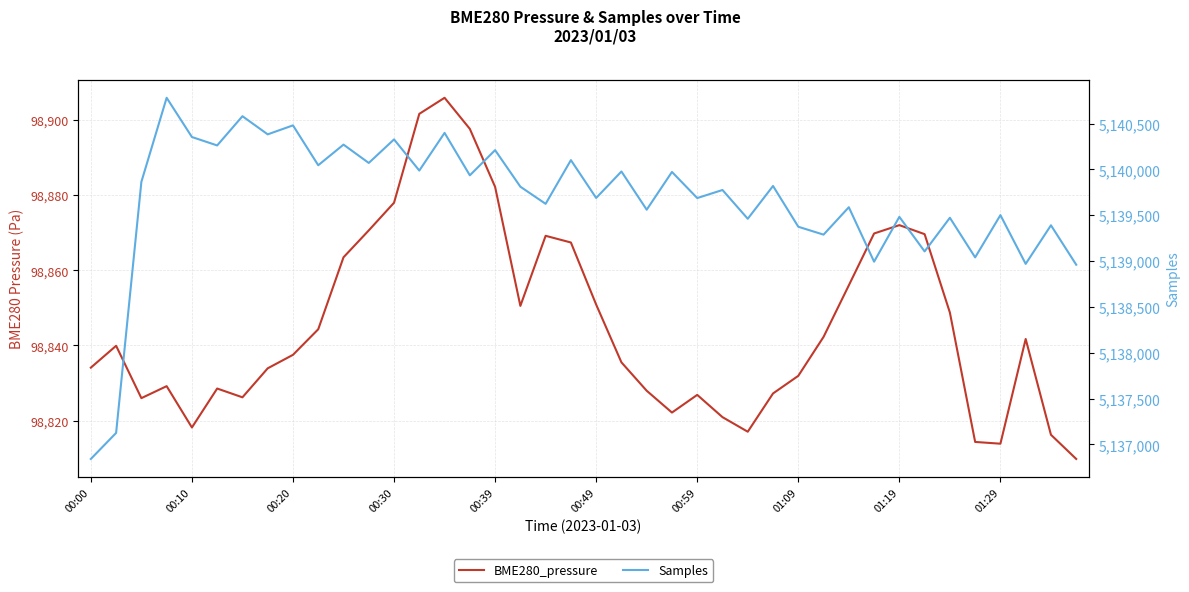

Does the chart display data point markers on the line(s)?

No